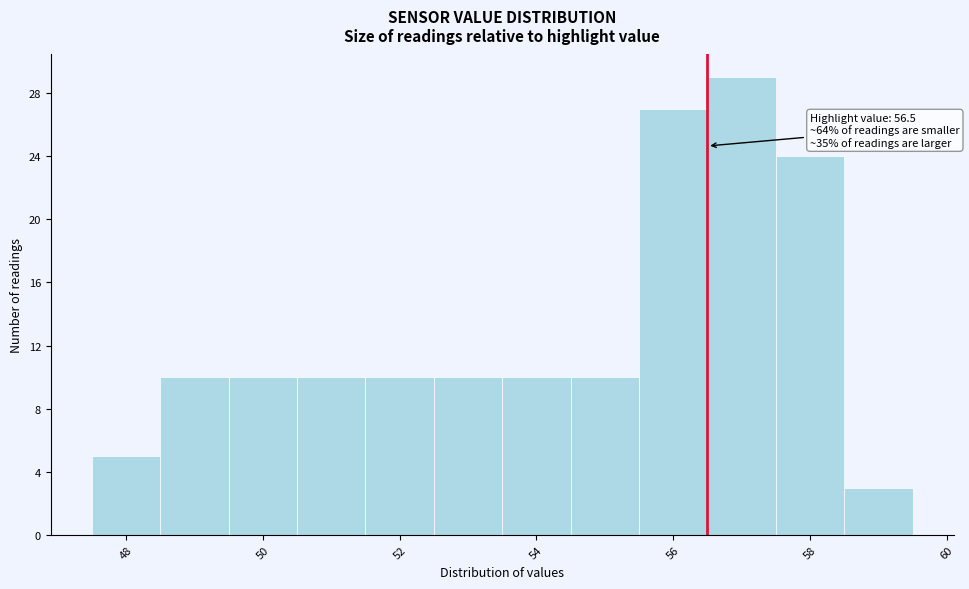

Over which range of the x-axis is the bar tallest?

56.5 to 57.5